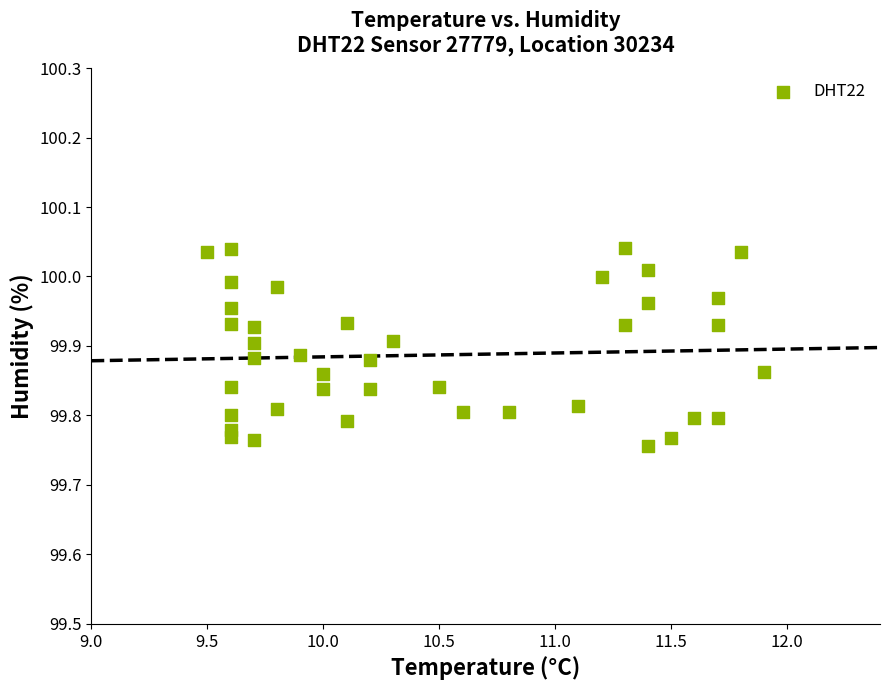

What is the range of X values (max minus min)?

2.4